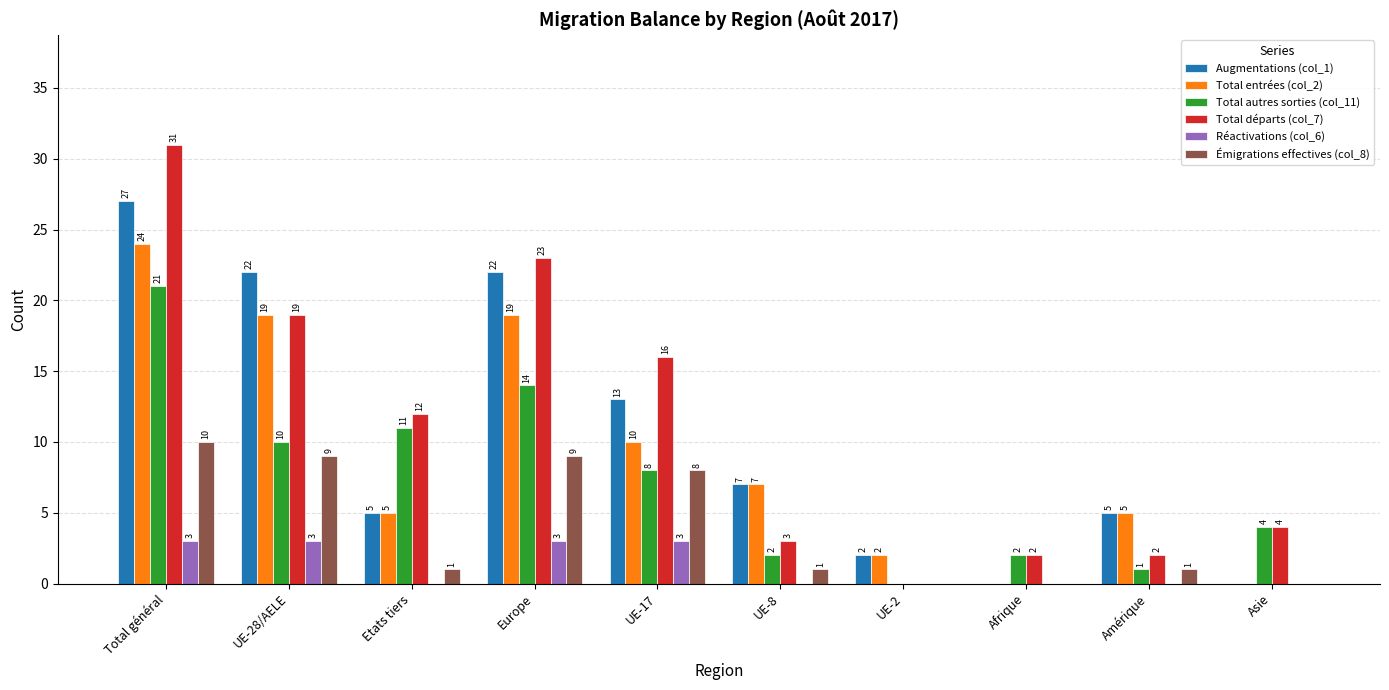

What value does the Réactivations (col_6) series have at UE-17?

3